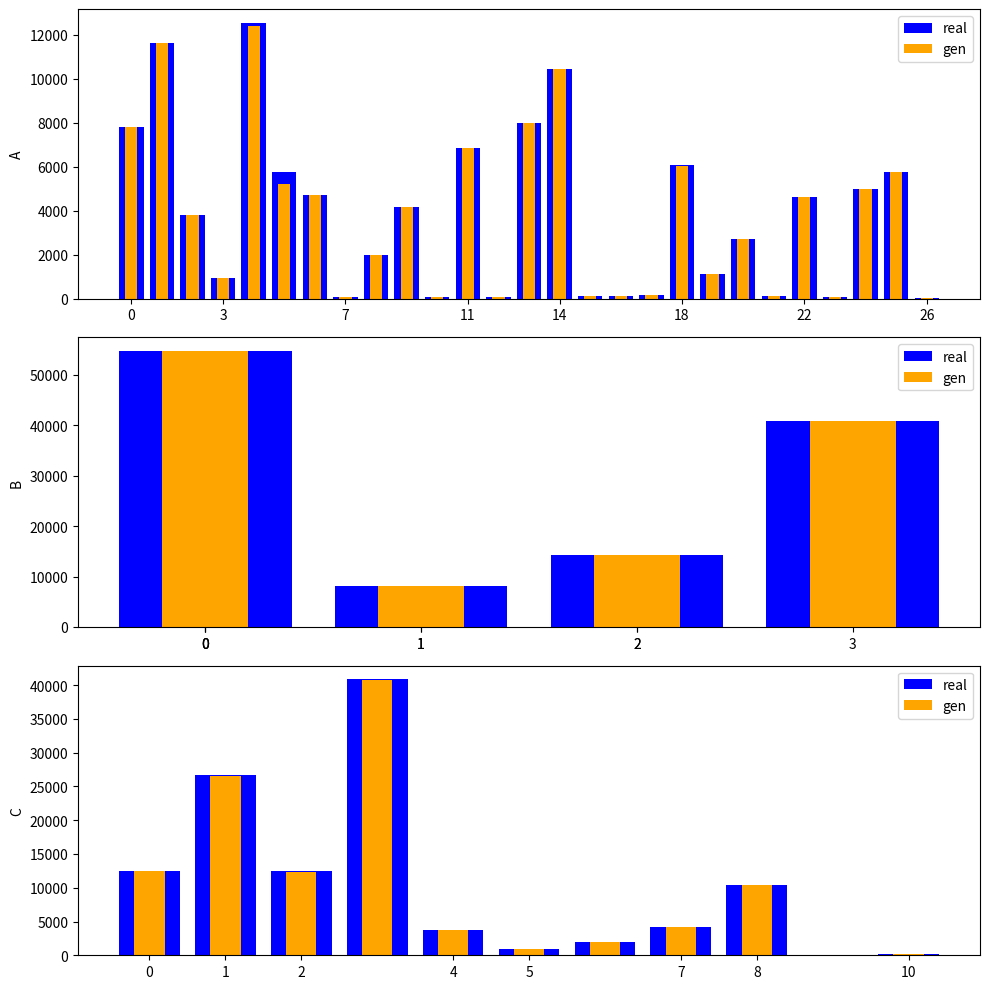

Count the number of categories in the chart.

11